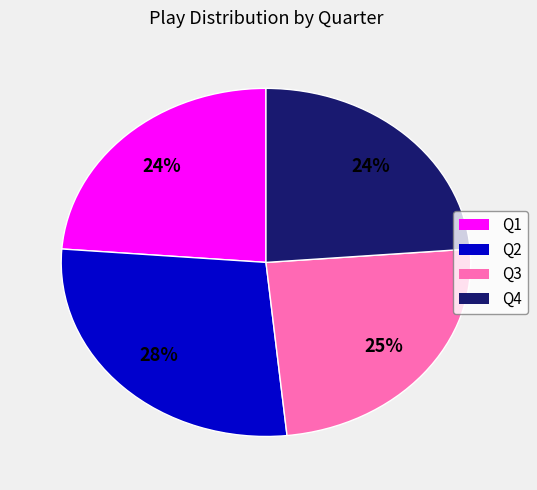

Does Q1 represent more than half of the total?

No